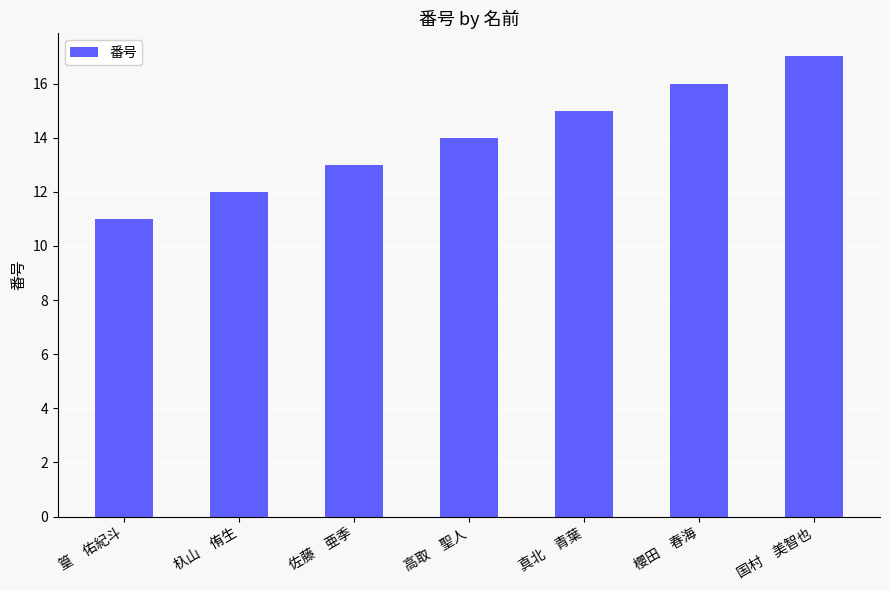

What is the label of the 5th bar from the left?

真北　青葉